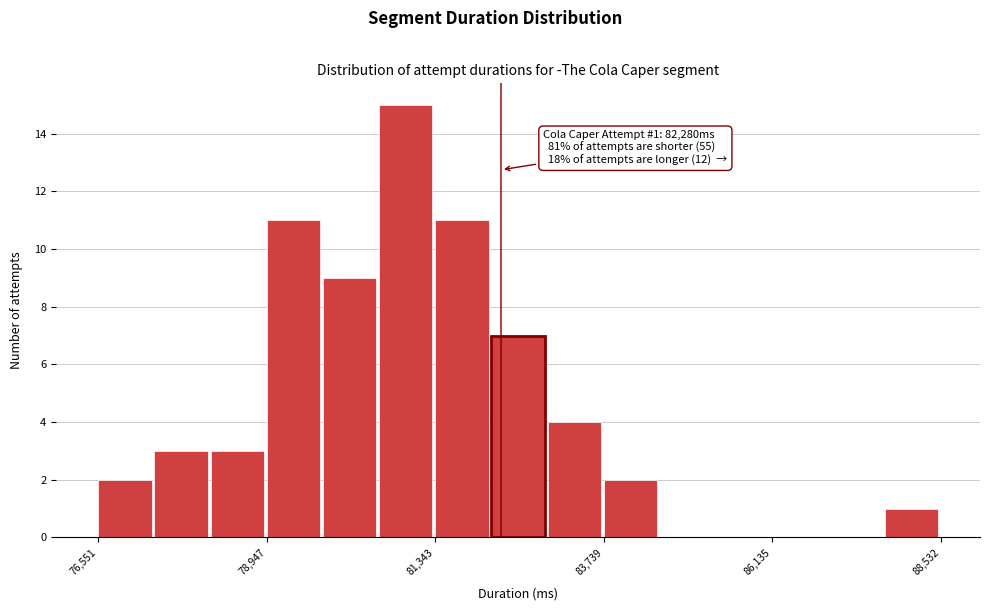

Read against the x-axis, roughly where is the centre of the tallest bar?

81000